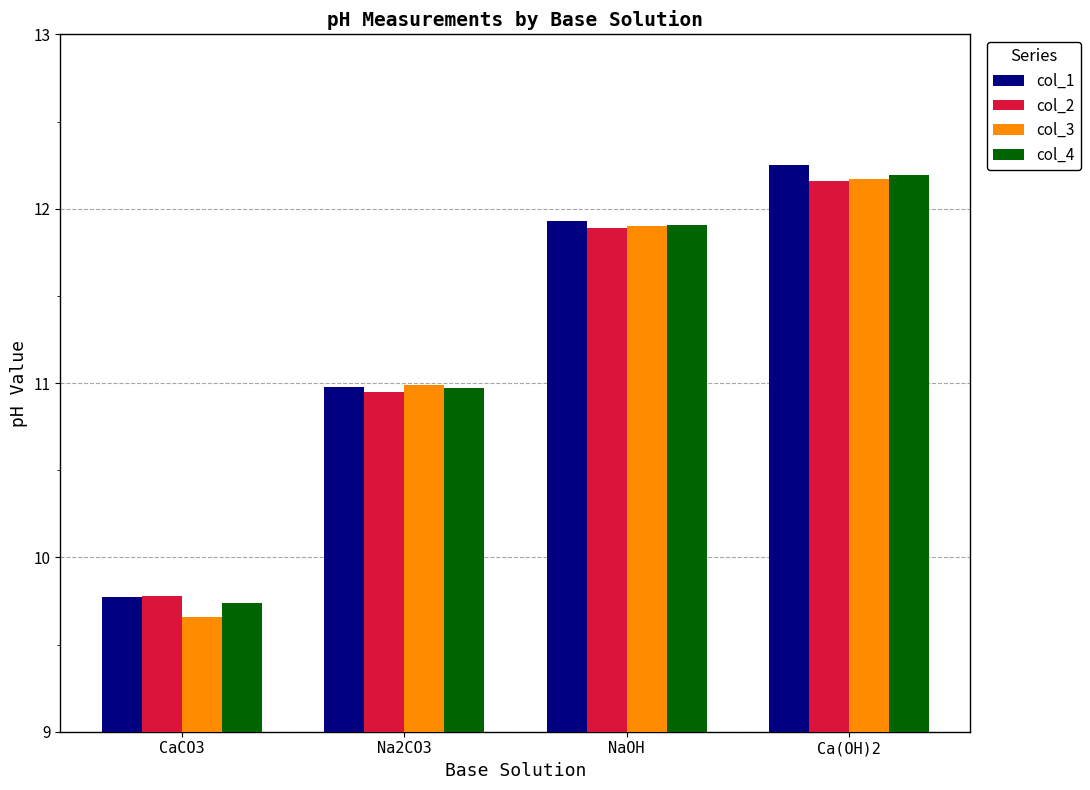

What is the approximate value of col_2 at CaCO3?

9.8